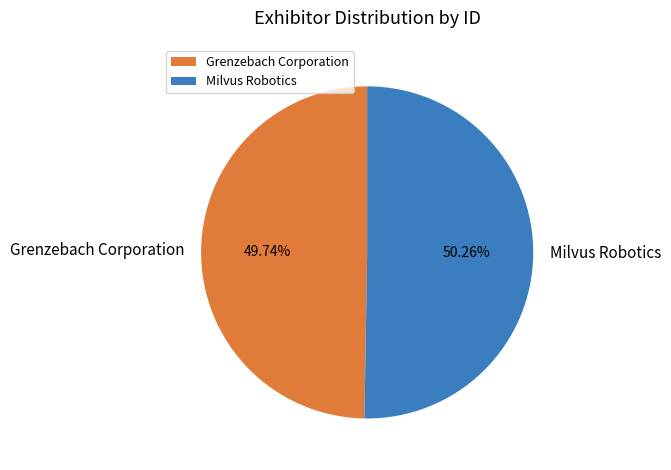

Which slice is the largest?

Milvus Robotics